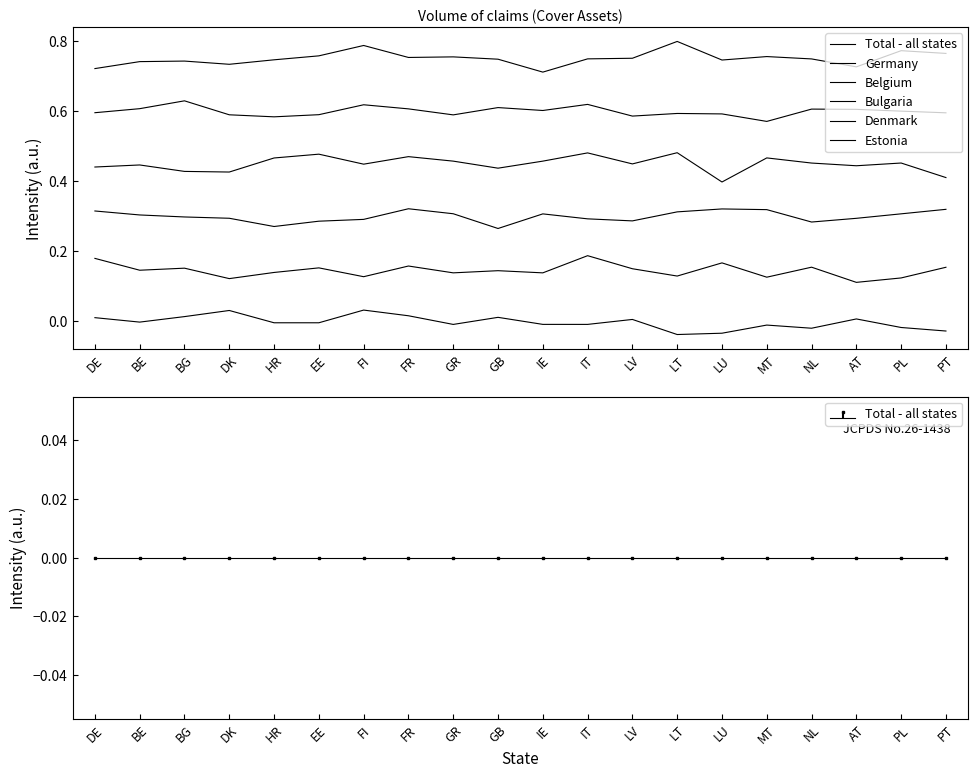

Does the chart have visible grid lines?

No